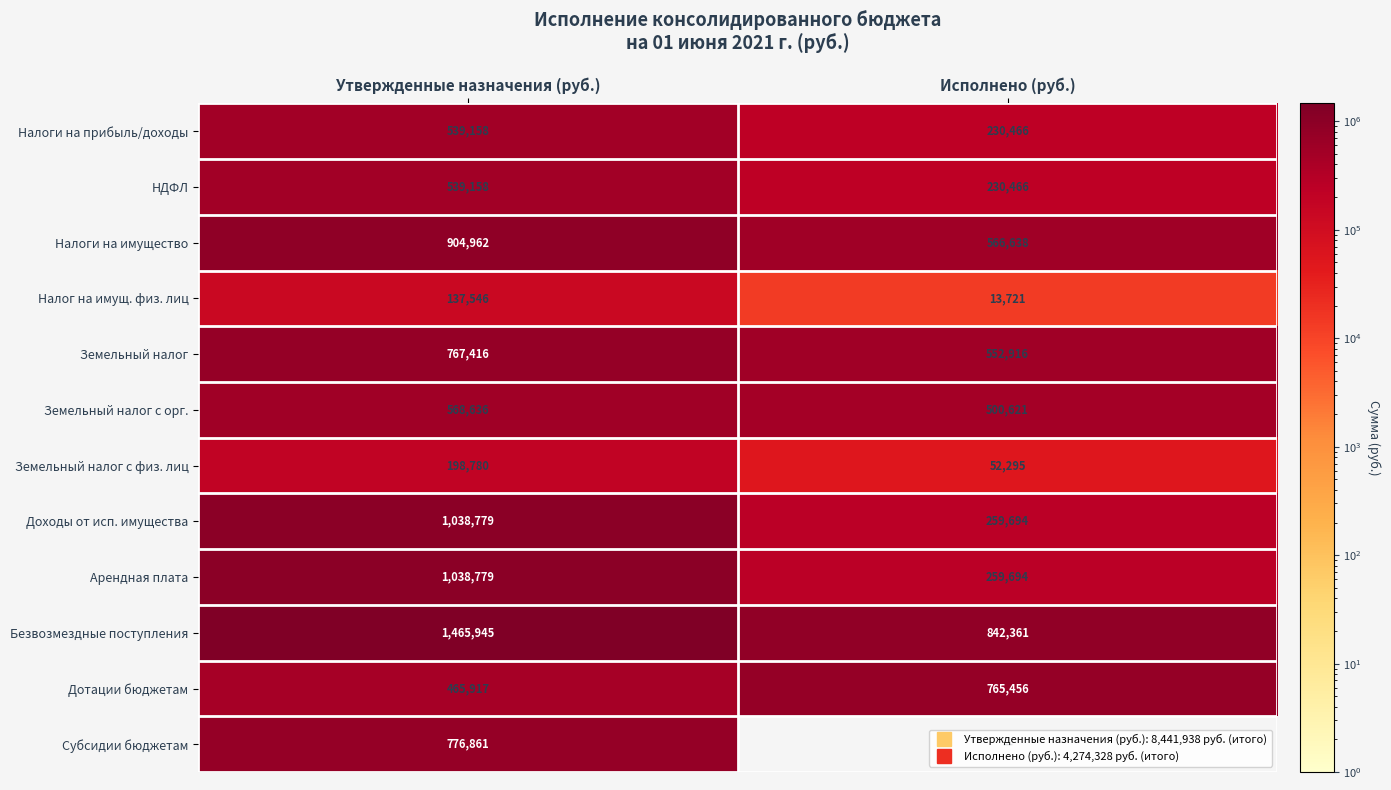

Count the number of data series in this chart.

12